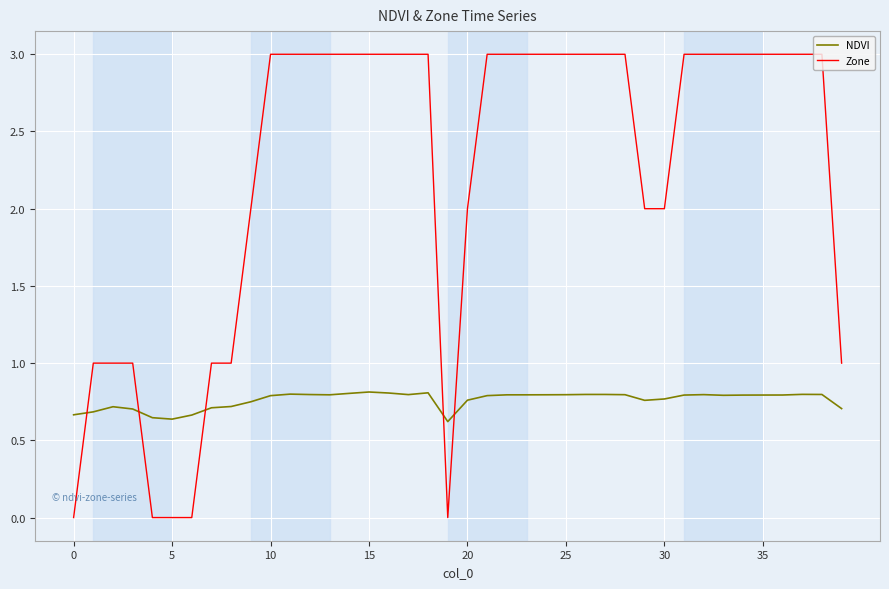

What is the average value of the Zone series?

2.2